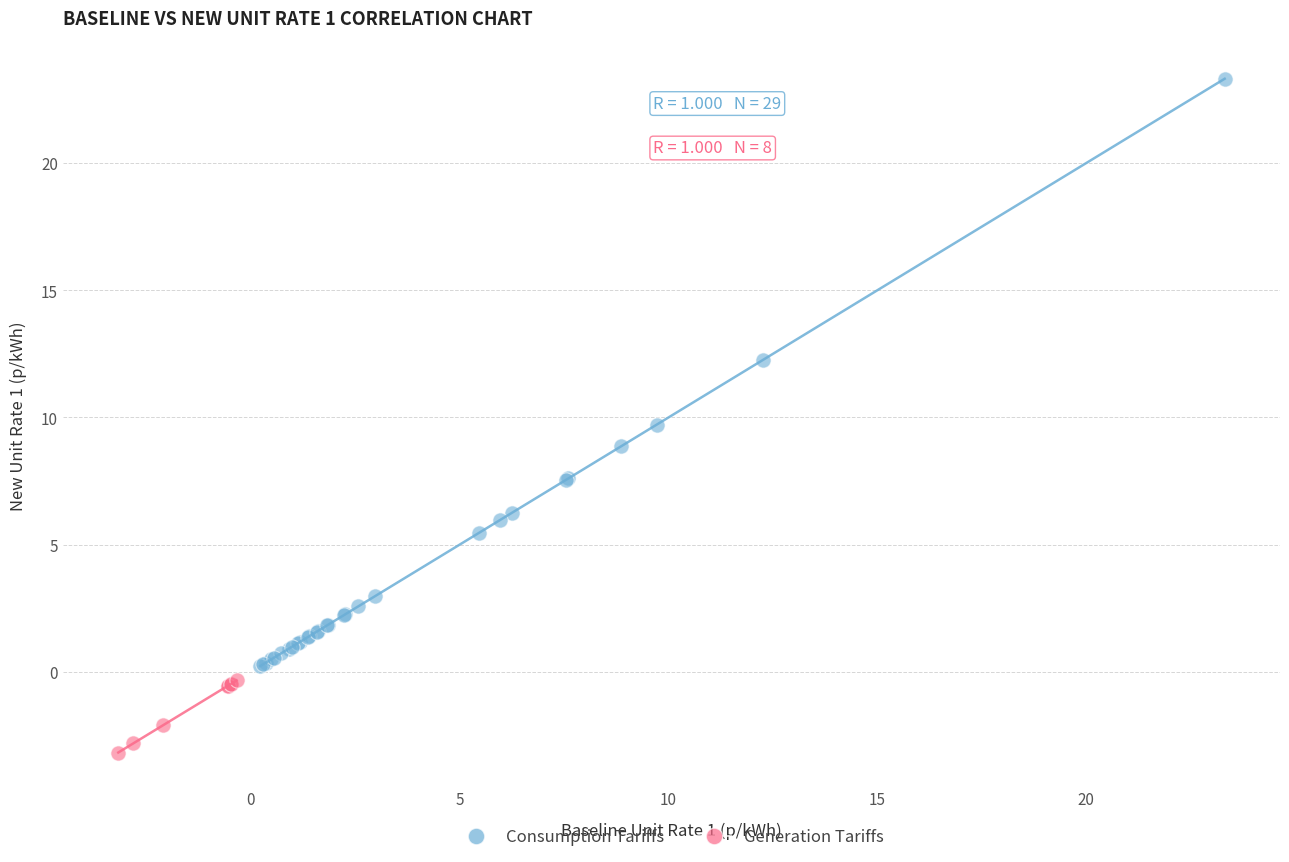

Which series contains the highest Y value?

Consumption Tariffs